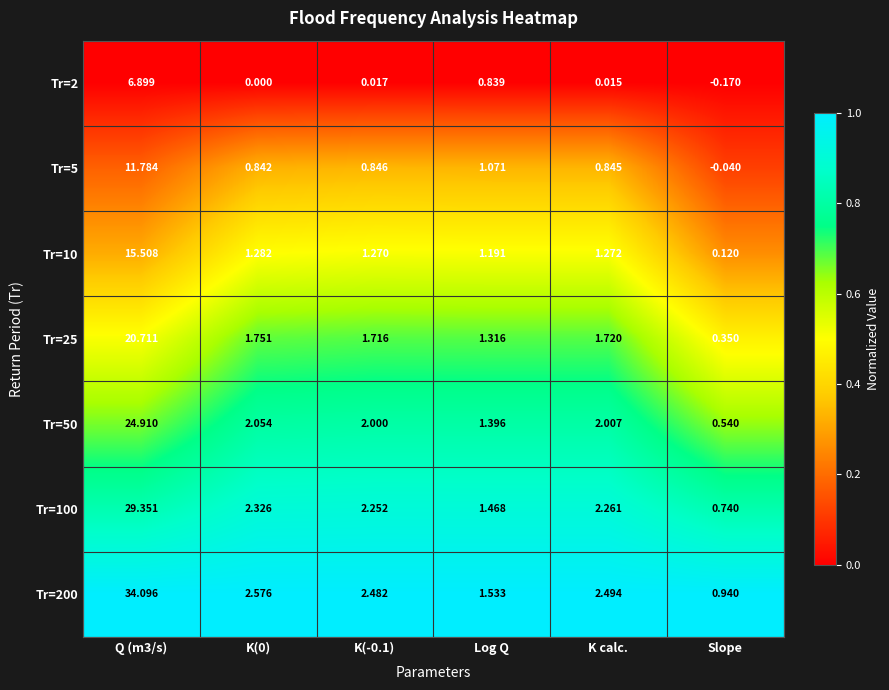

Which category has the lowest value across all series?

Slope